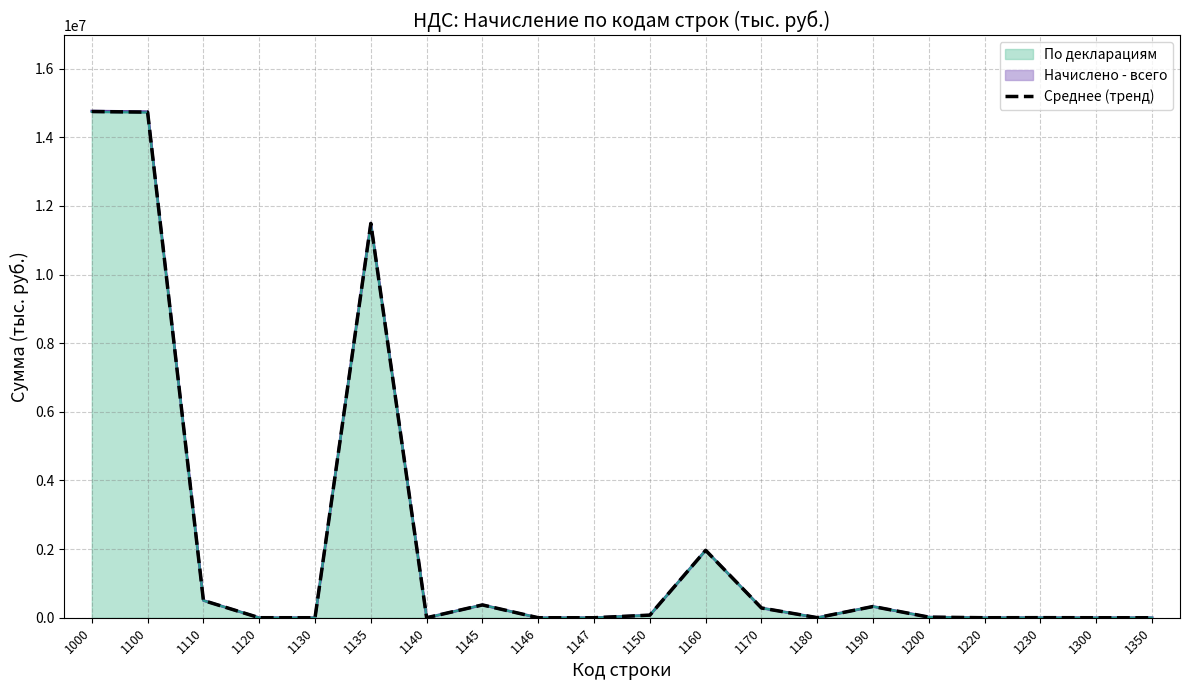

How many positive values are there?

13